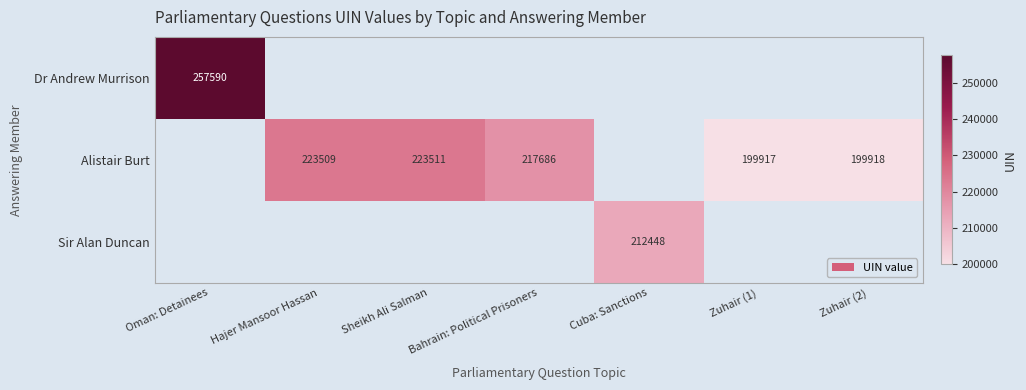

How many data points does each series have?

7